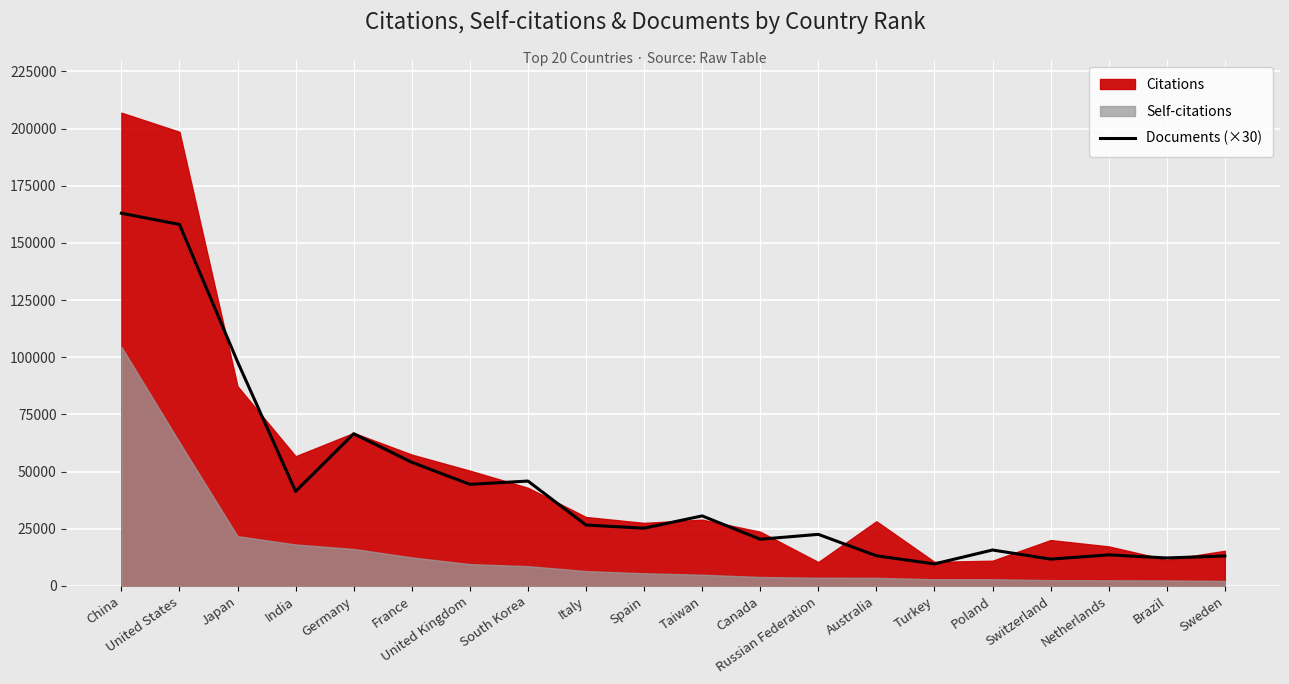

At which label is the value closest to 86310?

Japan